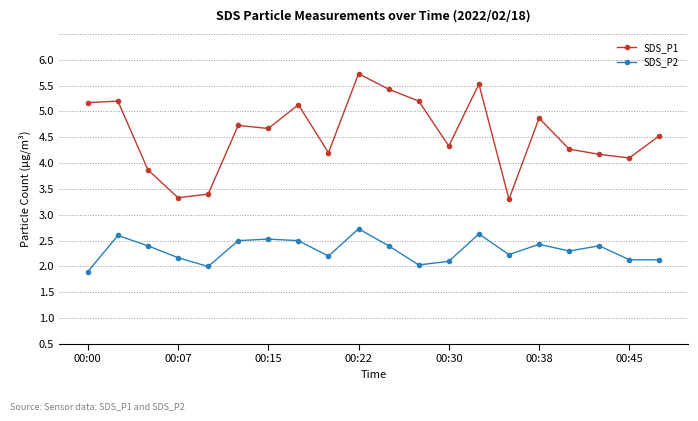

Which series has the largest total across all categories?

SDS_P1